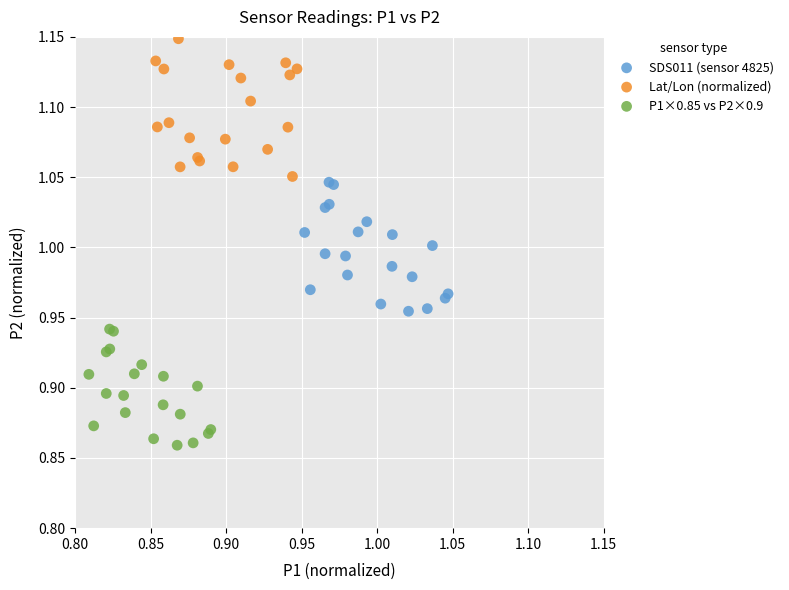

Which series reaches the minimum Y coordinate?

P1×0.85 vs P2×0.9